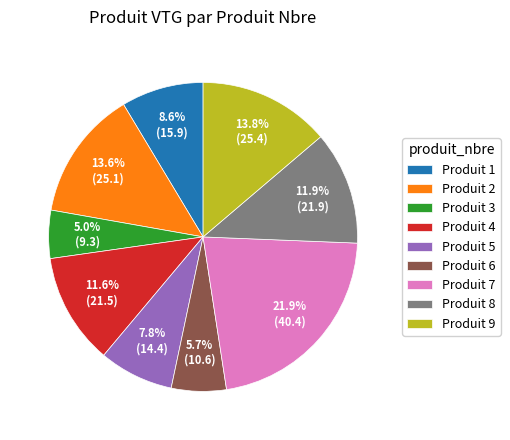

What is the ratio of the value at Produit 6 to the value at Produit 3?

1.1